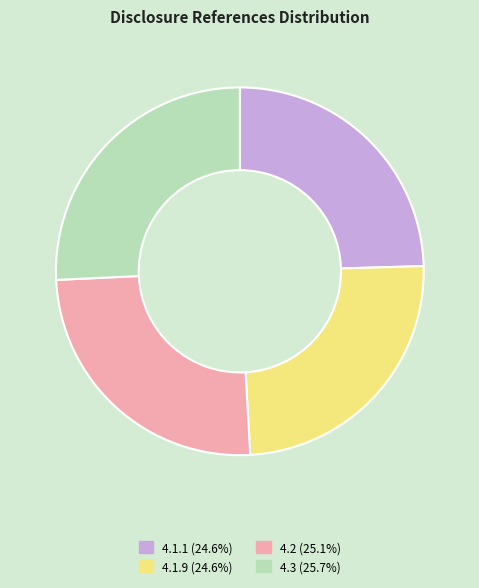

Is 4.2 the majority of the pie?

No